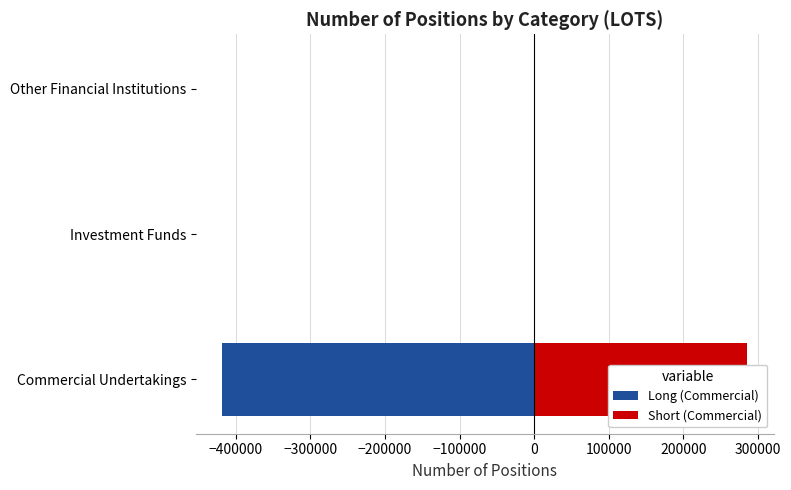

Are the bars horizontal?

Yes